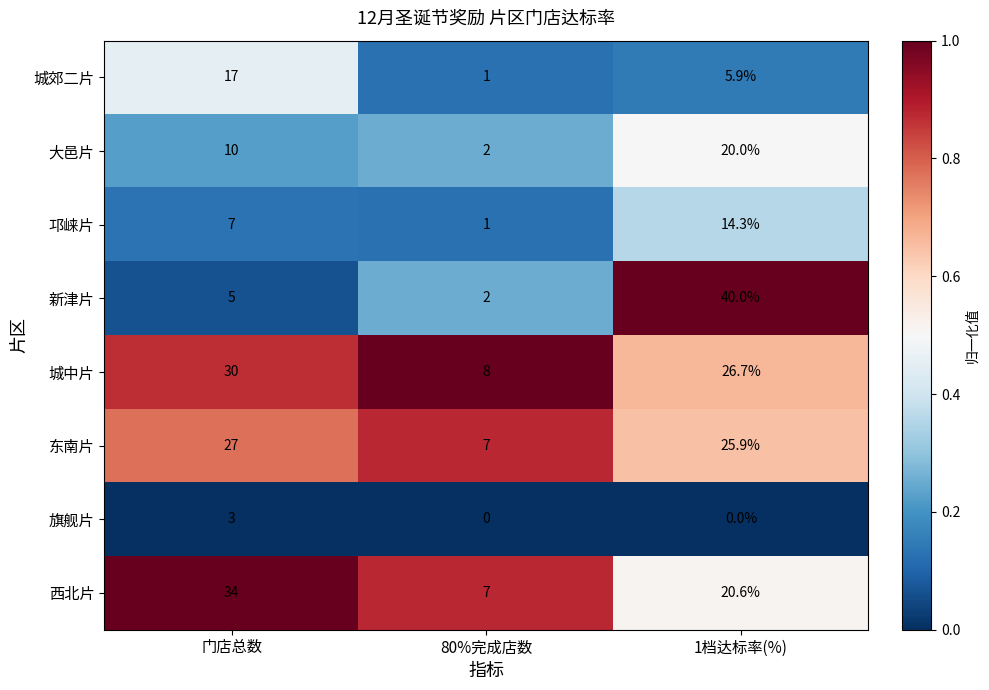

What is the difference between the highest and lowest values at 1档达标率(%)?

40.0